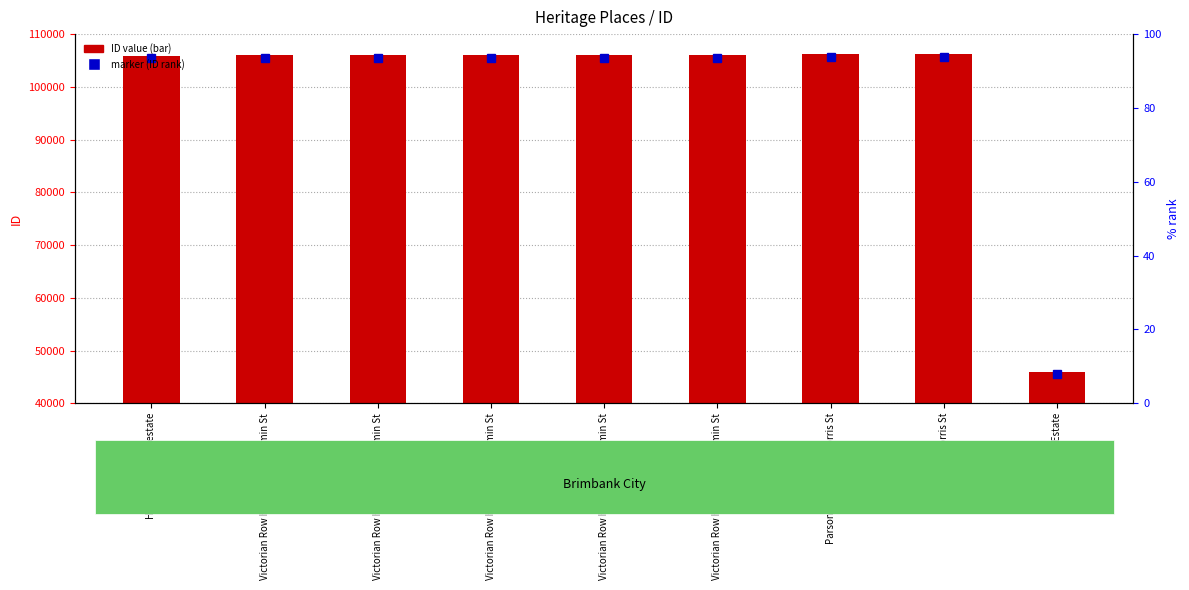

What position from the left is Parsons House; 114 Morris St?

7